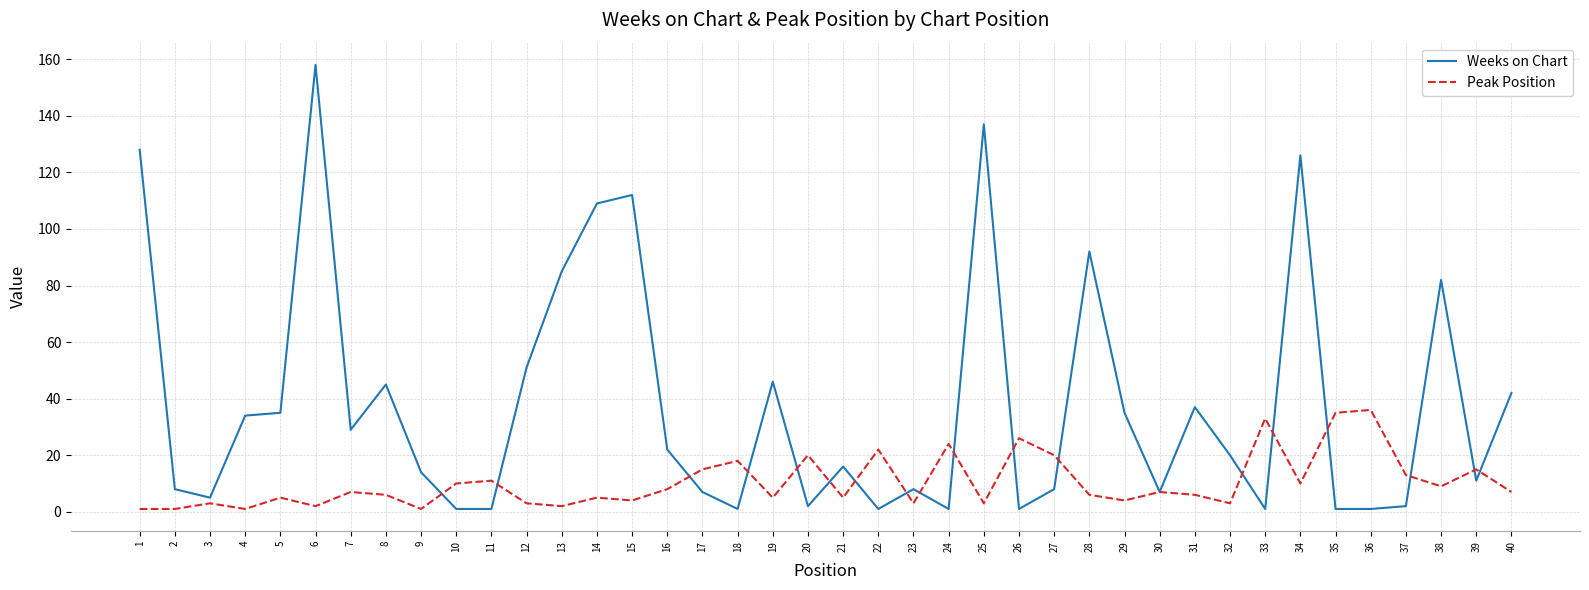

What are all the series names shown in the legend?

Weeks on Chart, Peak Position